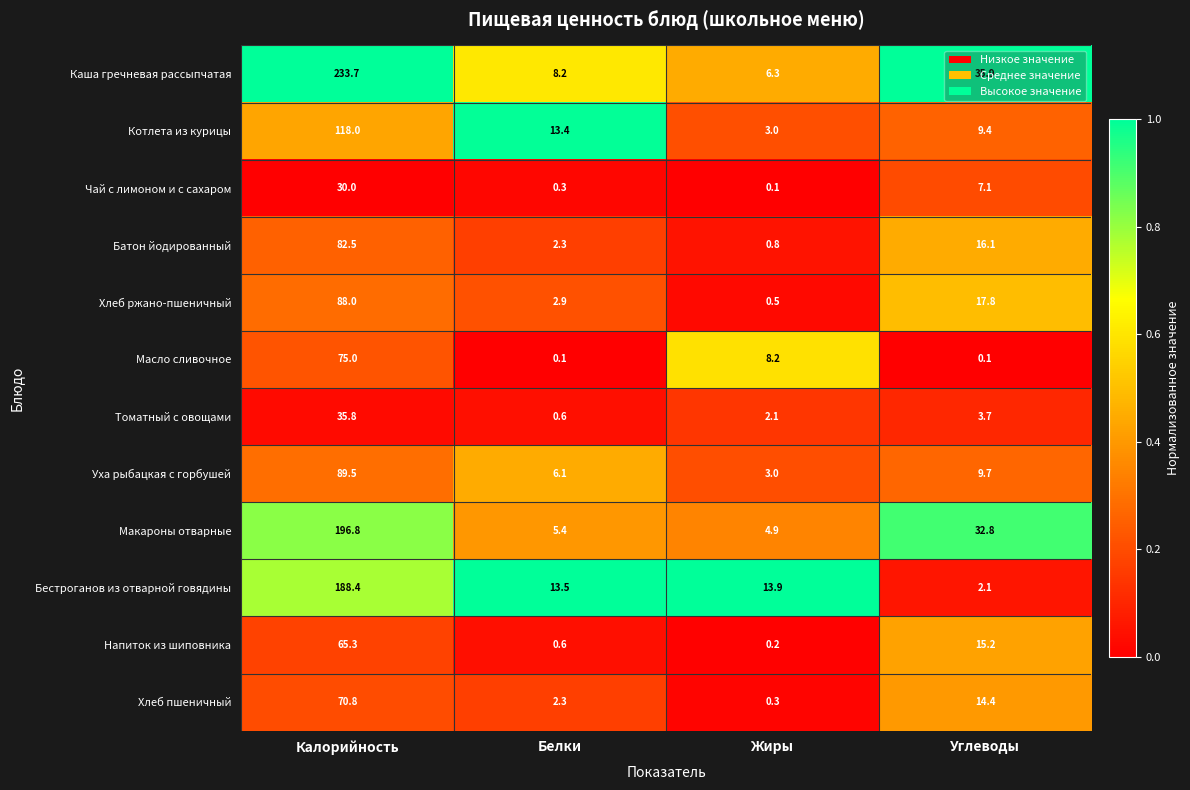

Which series has the widest spread of values?

Каша гречневая рассыпчатая